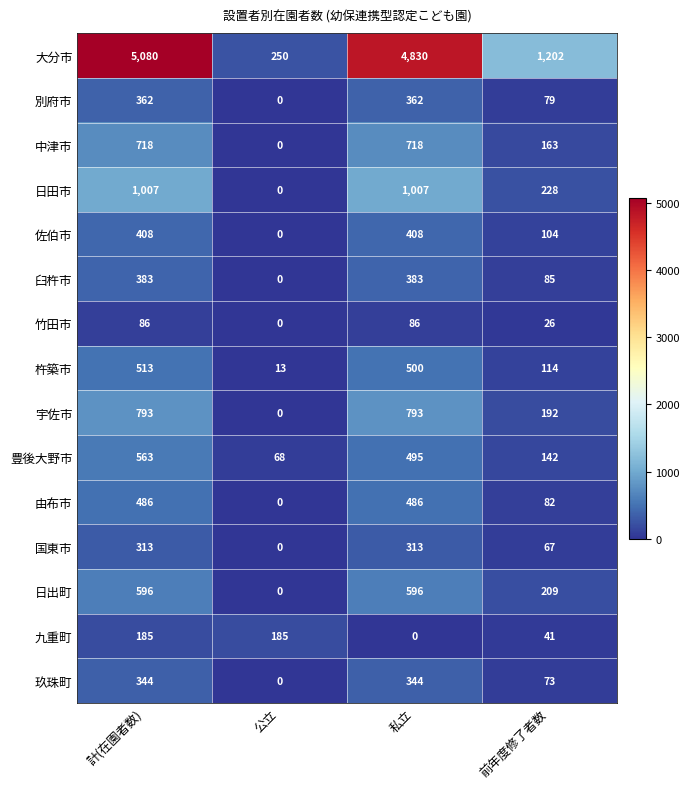

What value does the 大分市 series have at 私立, to the nearest 100?

4800